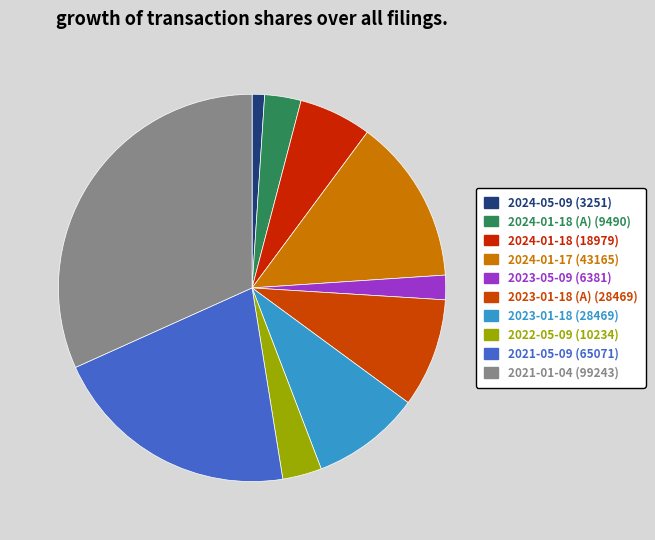

What is the largest slice in the pie chart?

2021-01-04